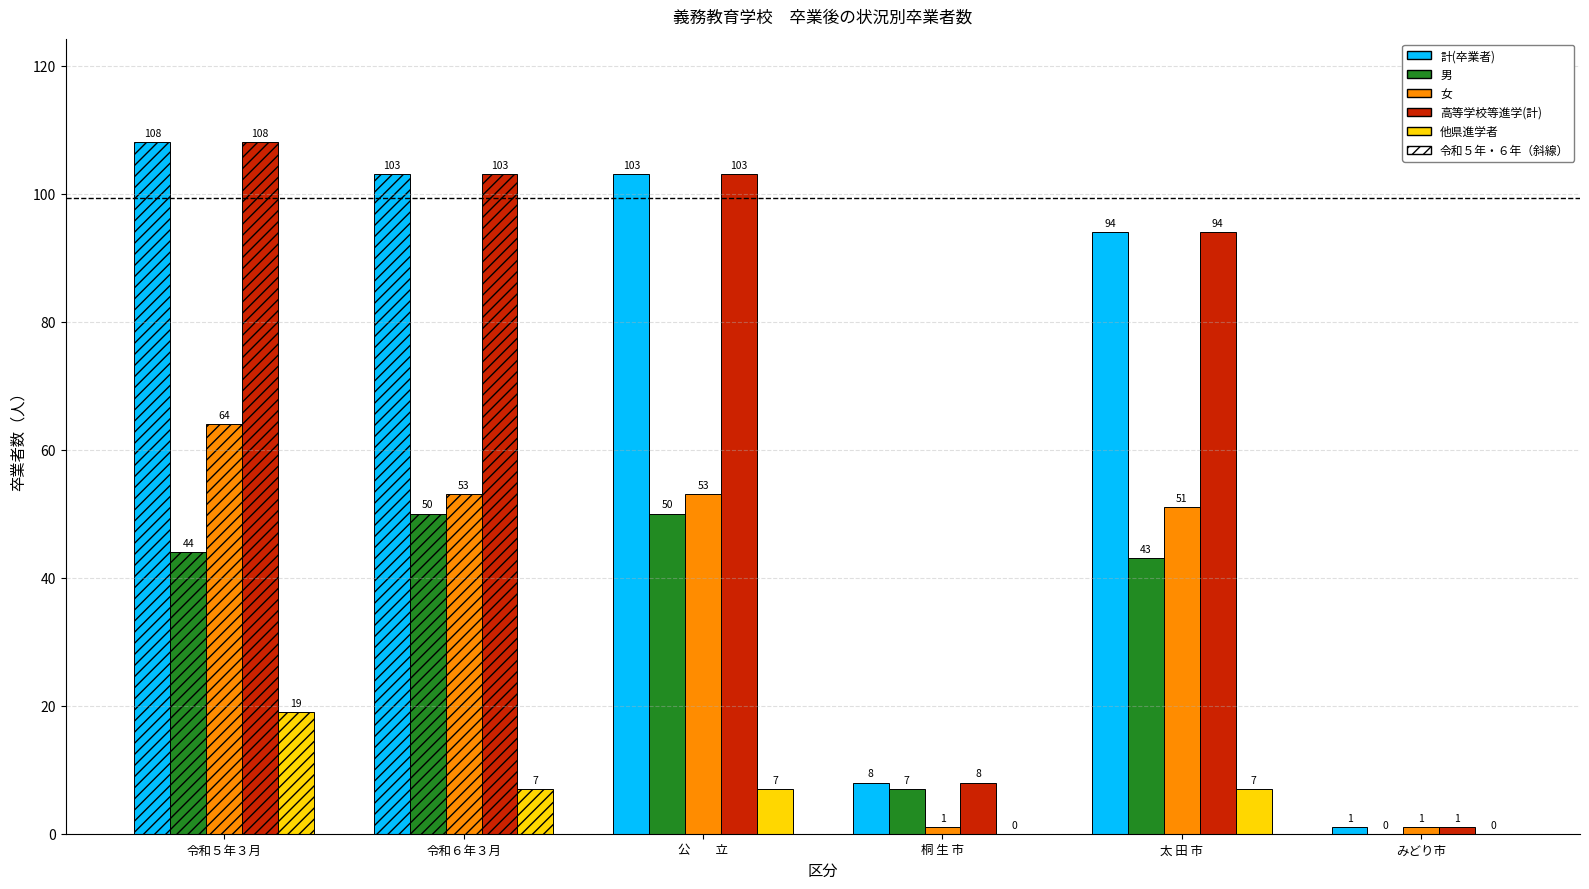

At みどり市, list the series in order from largest to smallest.

計(卒業者), 女, 高等学校等進学(計), 男, 他県進学者